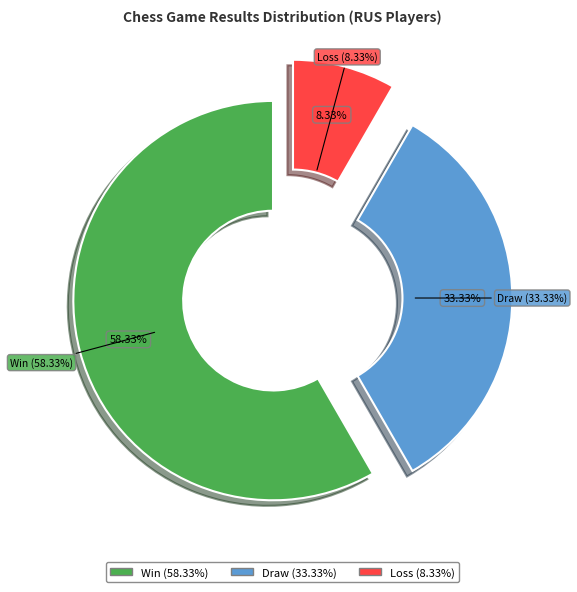

Does s 1 represent more than half of the total?

No